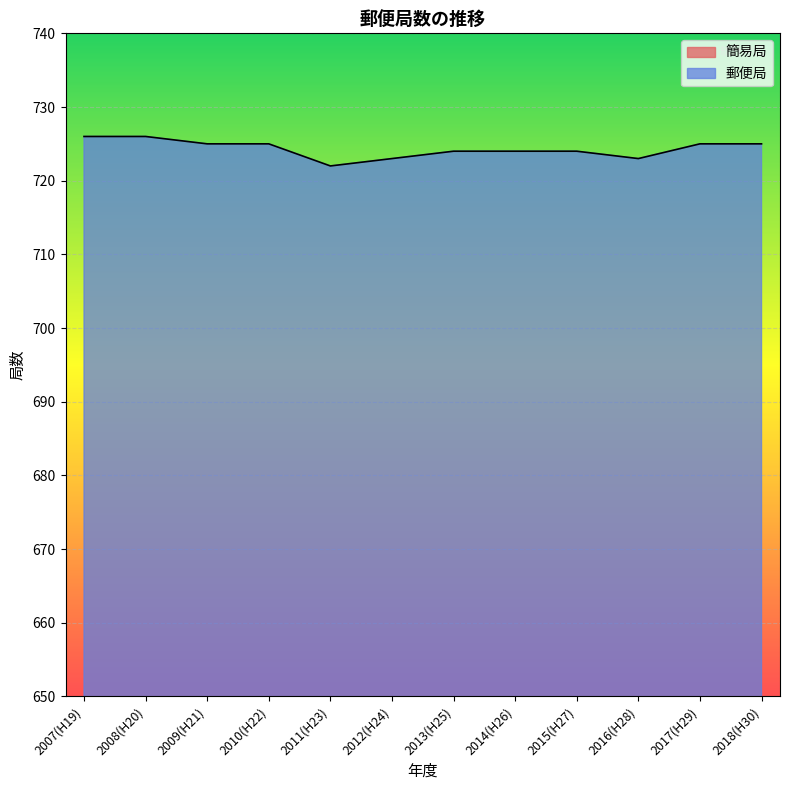

Reading left to right, list all the values displayed in this chart.

726	726	725	725	722	723	724	724	724	723	725	725